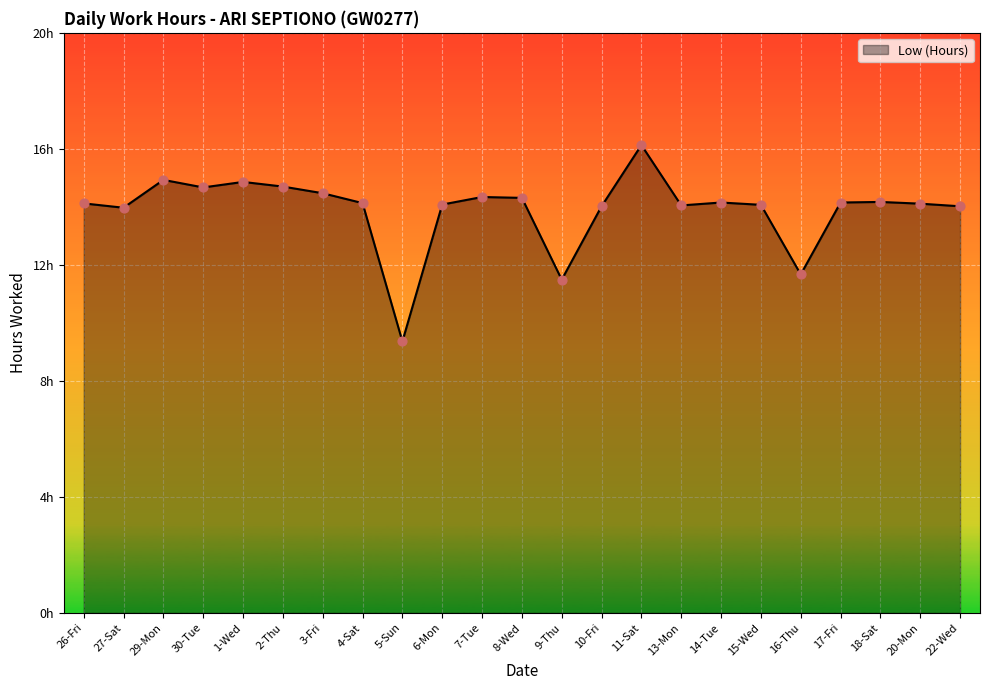

What is the change in value from 3-Fri to 11-Sat?

+1.7